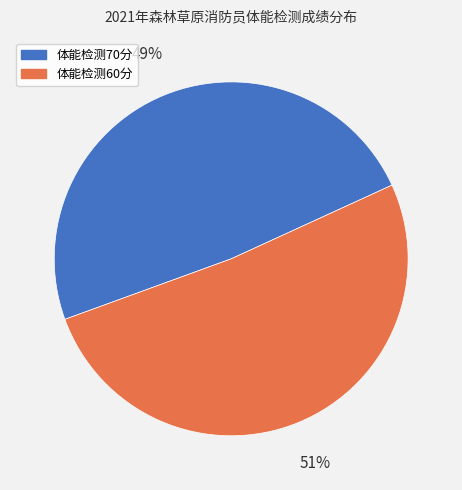

Count the number of slices in the pie.

2